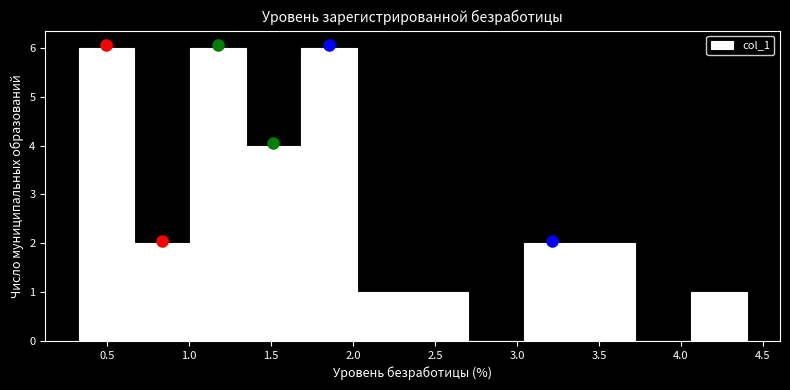

Reading left to right, transcribe this chart: for each bar, give the range it covers on the x-axis and its height. Neither the bar edges nor the heights are printed on the chart, so give them approximately, as read against the axes.

0.35 to 0.65: 6
0.65 to 1.00: 2
1.00 to 1.35: 6
1.35 to 1.70: 4
1.70 to 2.00: 6
2.00 to 2.35: 1
2.35 to 2.70: 1
2.70 to 3.05: 0
3.05 to 3.40: 2
3.40 to 3.70: 2
3.70 to 4.05: 0
4.05 to 4.40: 1